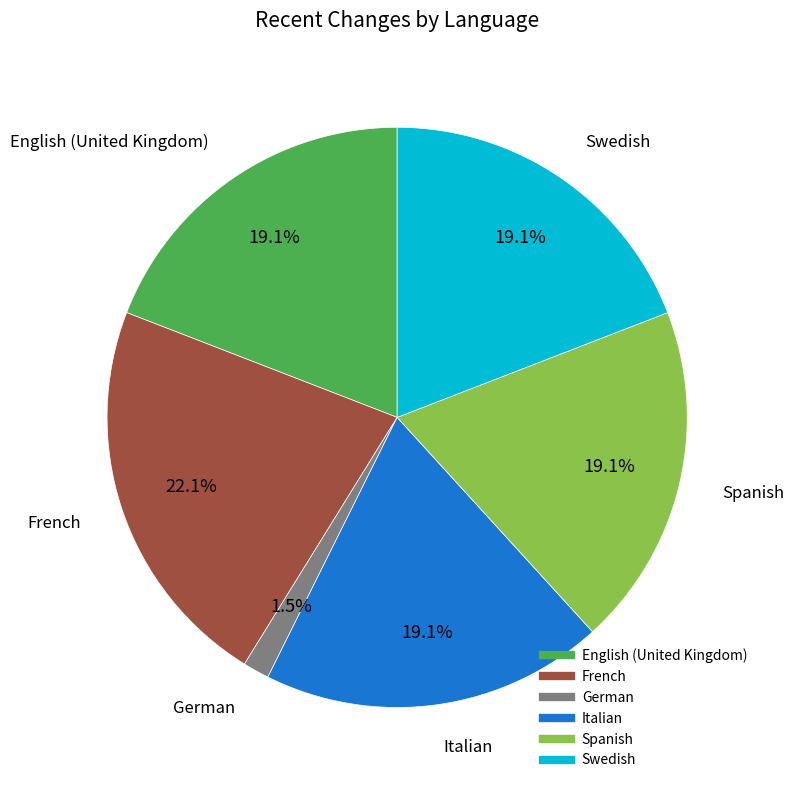

Is there a majority slice in this chart?

No